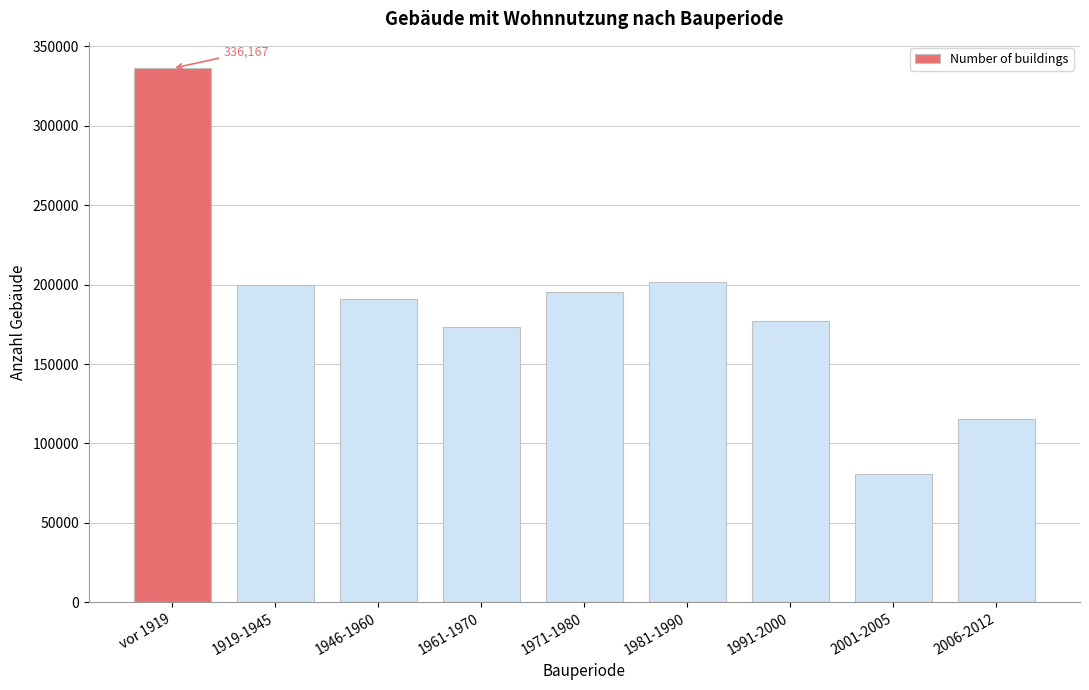

Reading left to right, transcribe all the data shown in this chart.

vor 1919=336167	1919-1945=199566	1946-1960=190698	1961-1970=173231	1971-1980=195279	1981-1990=201650	1991-2000=177049	2001-2005=80856	2006-2012=115558